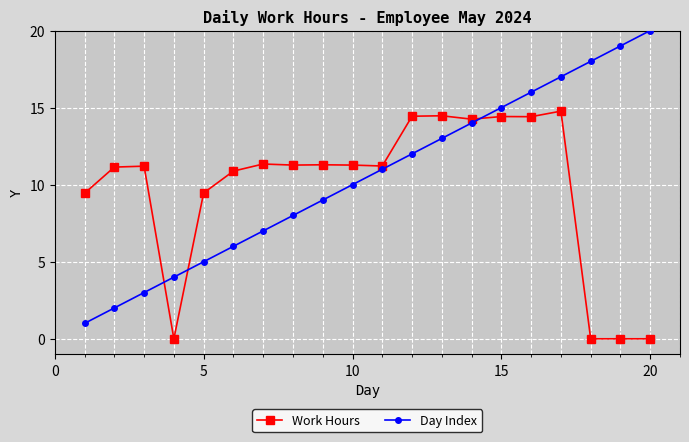

At how many categories does at least one series exceed 0?

20